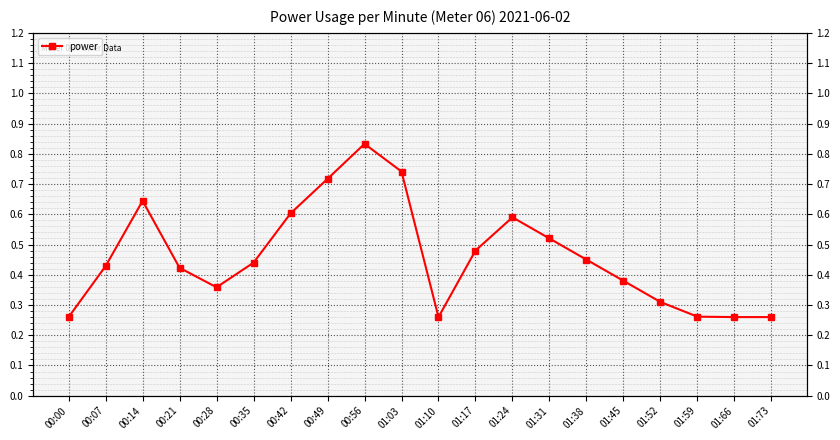

What is the maximum value shown in the chart?

0.8